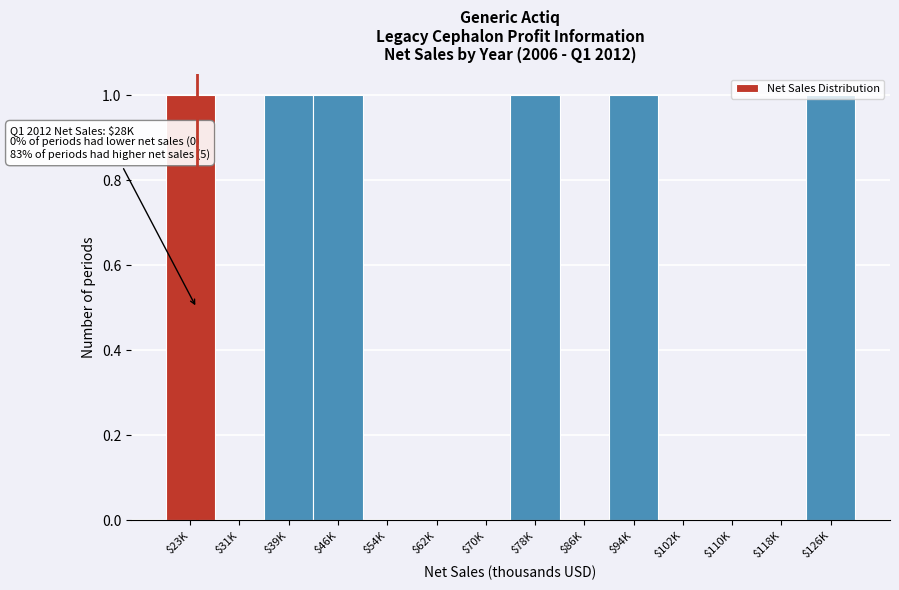

True or false: the data shows 0 at $46K.

False